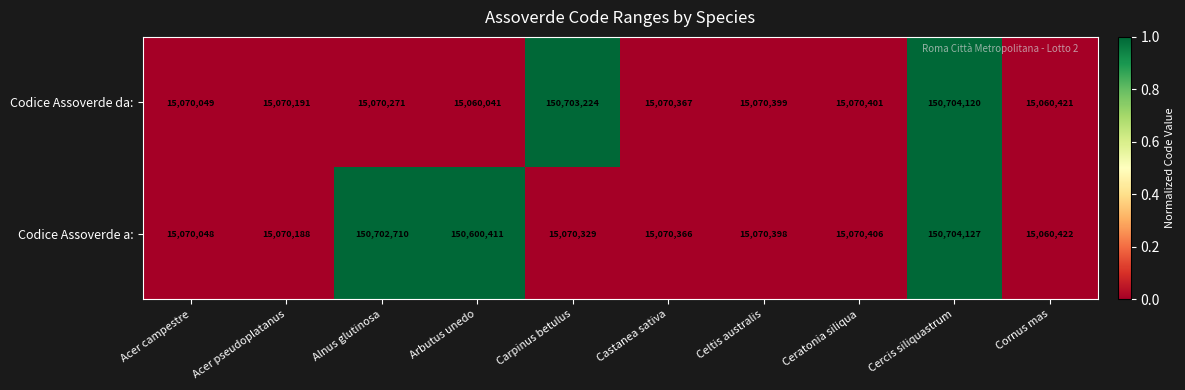

The Codice Assoverde a: series shows 211517957 at Arbutus unedo. True or false?

False